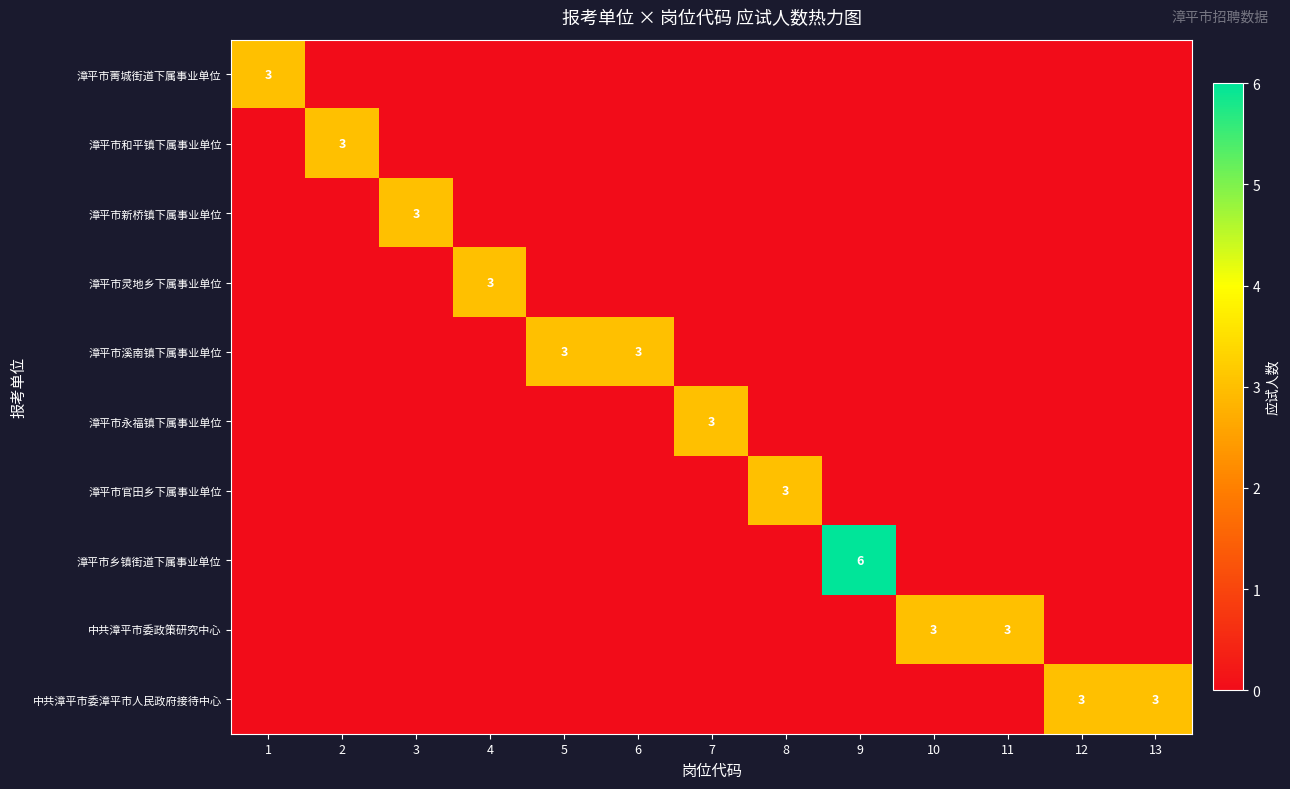

The 漳平市溪南镇下属事业单位 series shows 0 at 4. True or false?

True